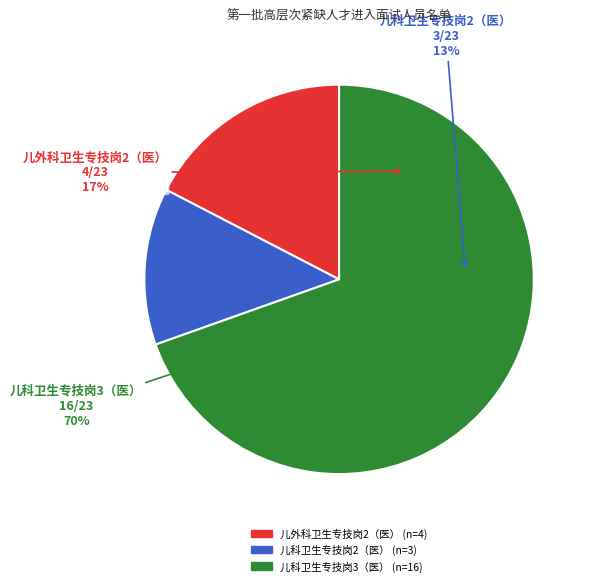

Does any single category account for the majority?

Yes